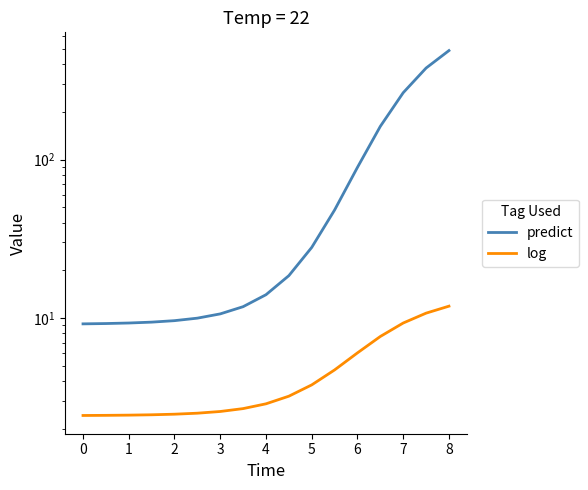

How many data points in predict are above 14?

9